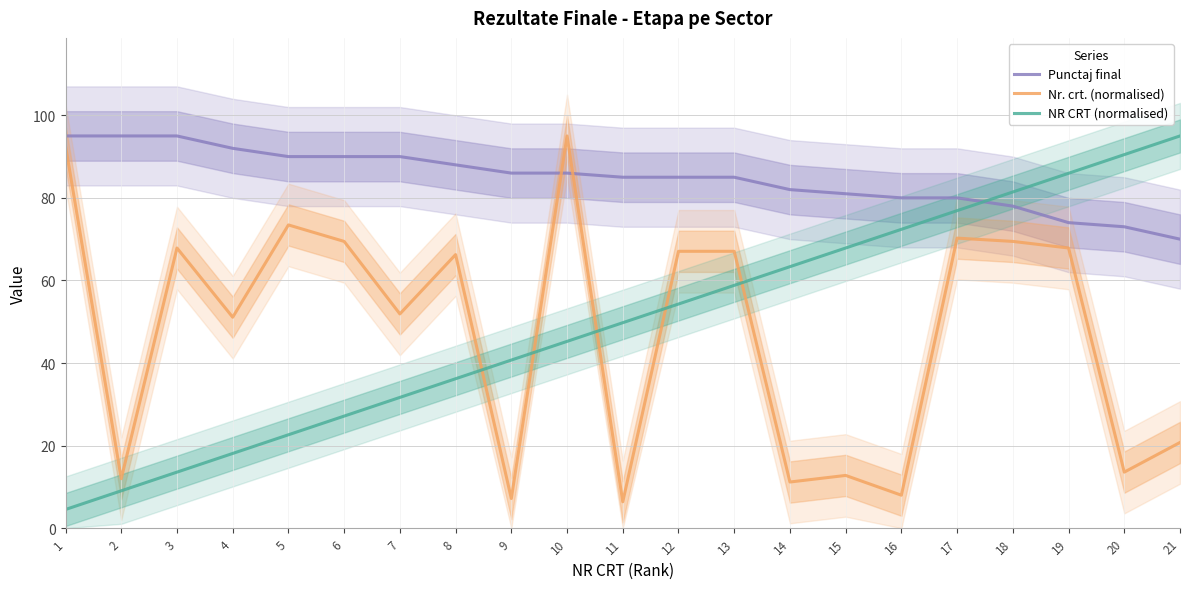

At which category is the sum across all series the highest?

18